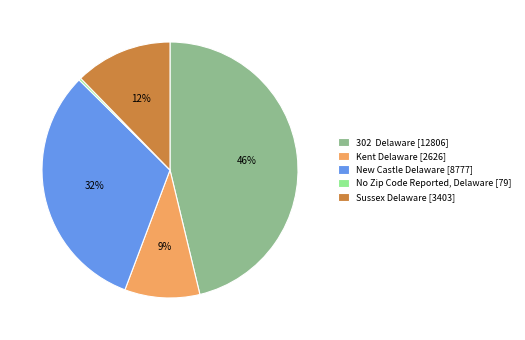

Between No Zip Code Reported, Delaware and New Castle Delaware, which is larger?

New Castle Delaware